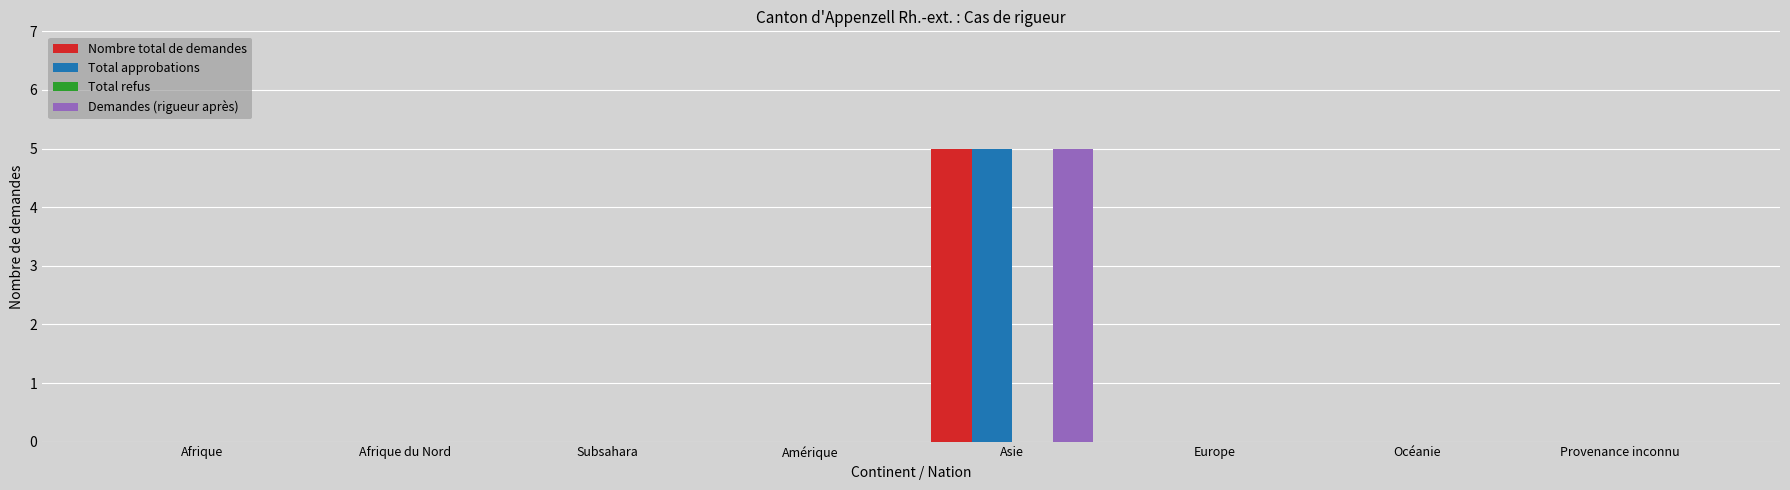

The Nombre total de demandes series shows 3 at Afrique. True or false?

False